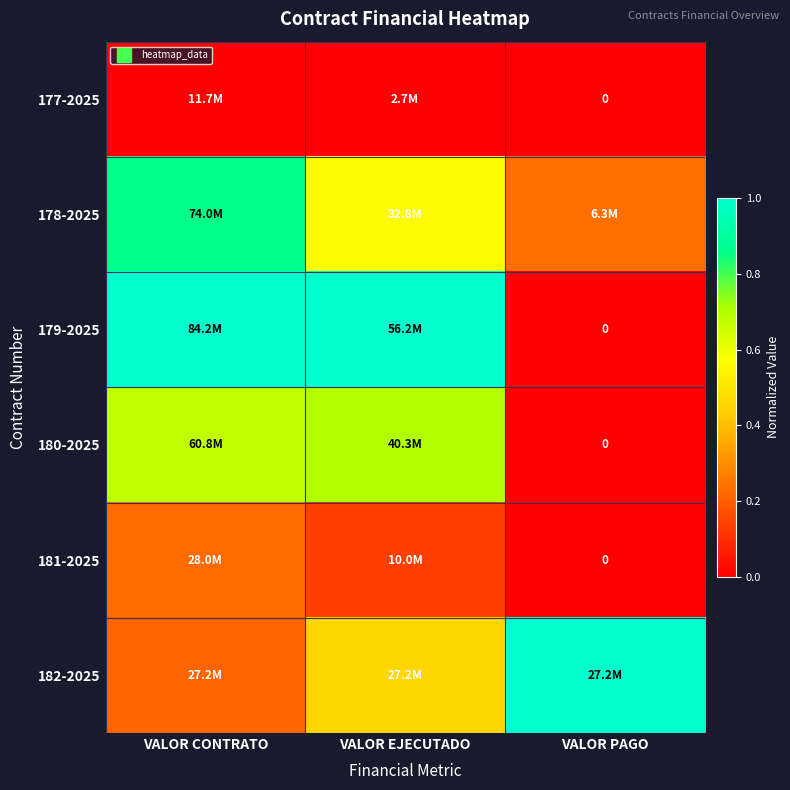

The 178-2025 series shows 0.2 at VALOR EJECUTADO. True or false?

False